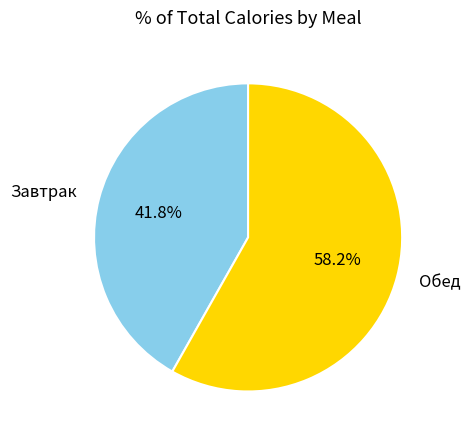

What percentage is the Завтрак slice, to the nearest percent?

42%